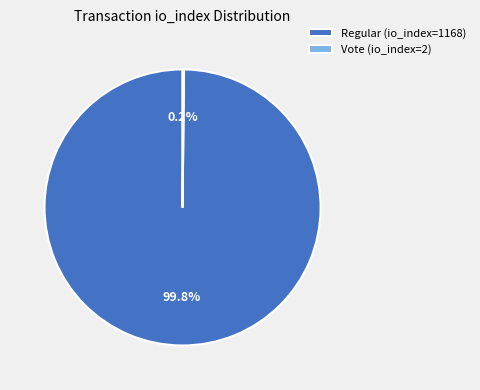

What is the largest slice in the pie chart?

Regular (io_index=1168)